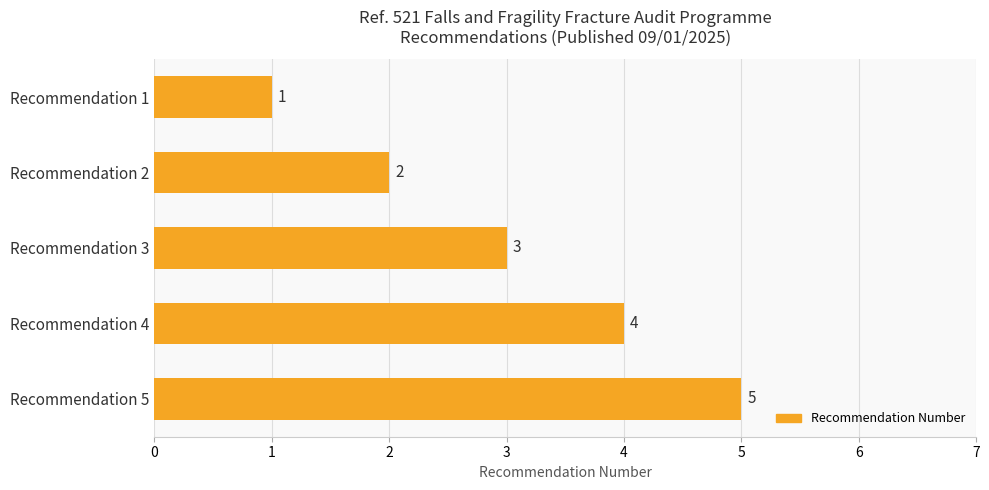

What is the value of the 4th bar from the top?

4